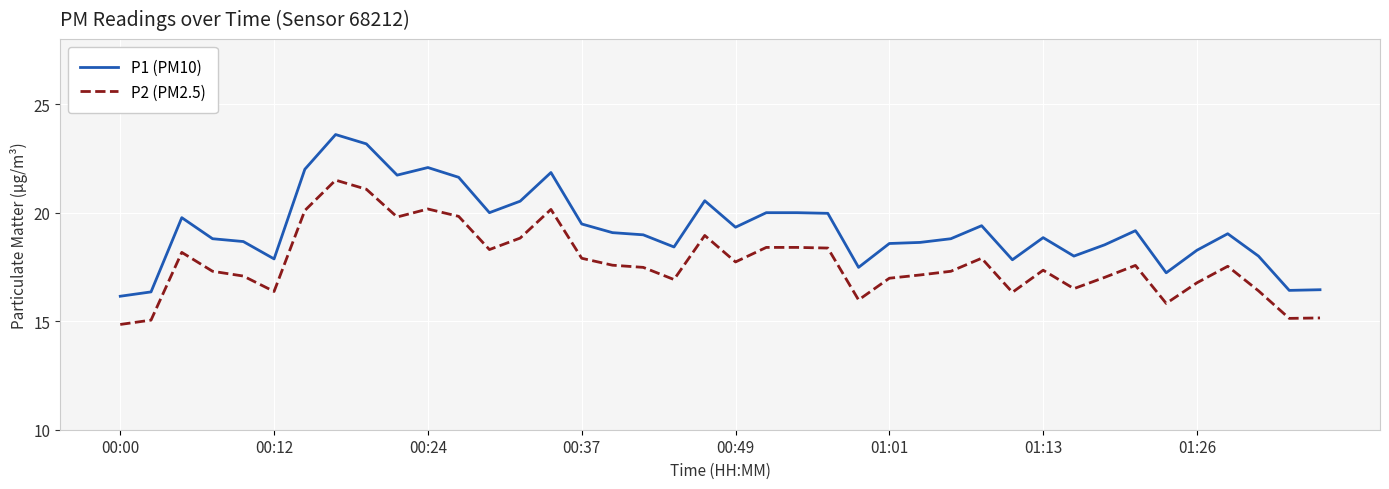

Which series has the widest spread of values?

P1 (PM10)